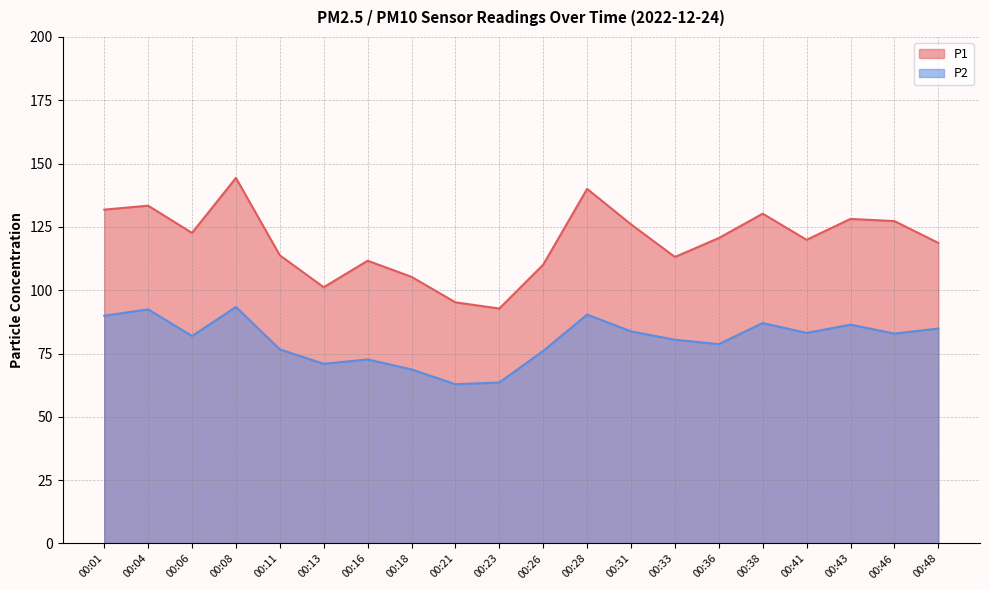

True or false: P2 and P1 cross at least once.

False